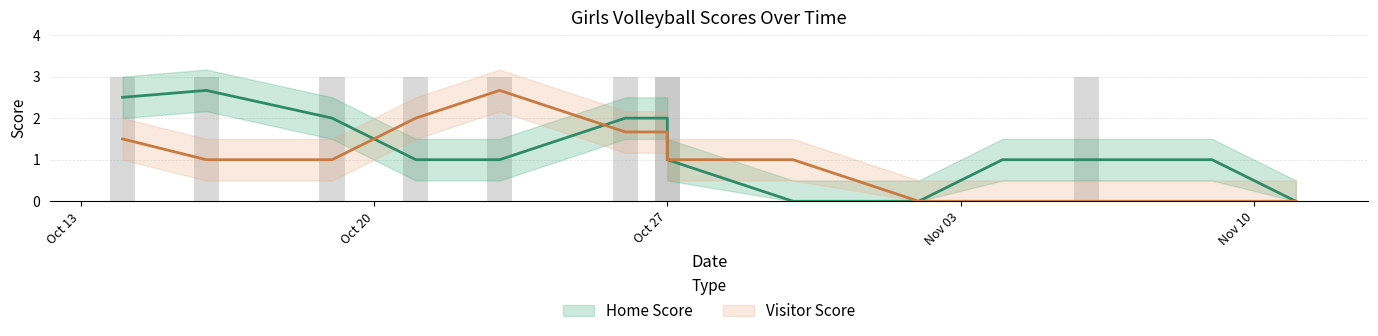

At 2020-11-02, list the series in order from largest to smallest.

Home Score, Visitor Score